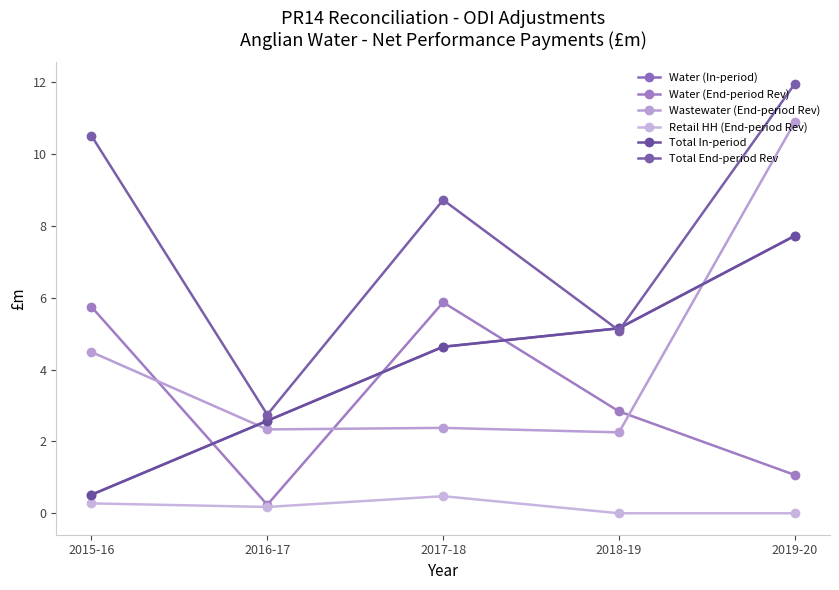

The value of Retail HH (End-period Rev) at 2016-17 is 0.2. True or false?

True